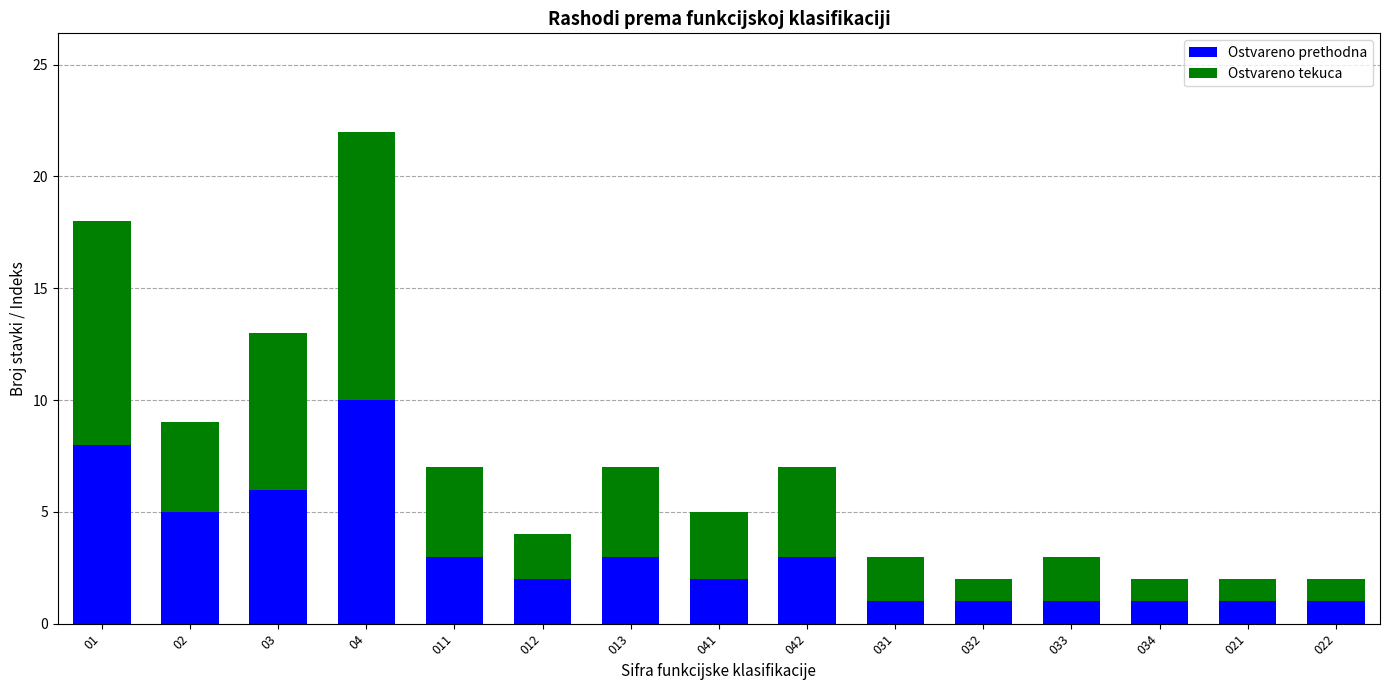

The Ostvareno prethodna series shows 4 at 013. True or false?

False